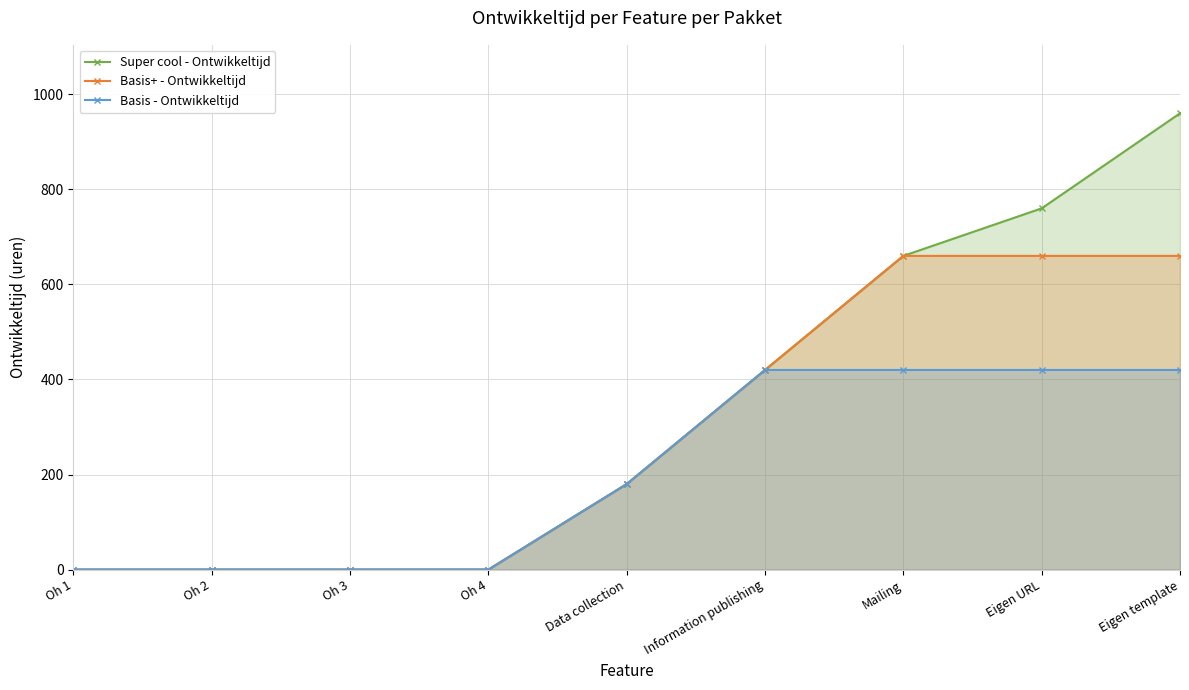

True or false: Basis+ - Ontwikkeltijd and Basis - Ontwikkeltijd cross at least once.

False